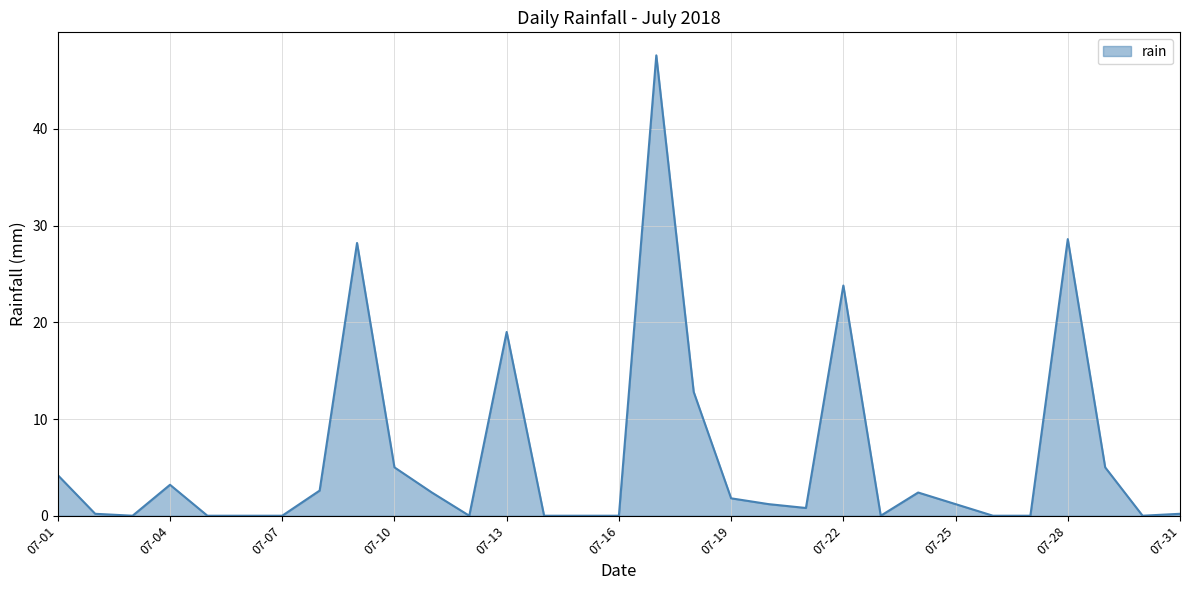

What is the maximum value shown in the chart?

47.6